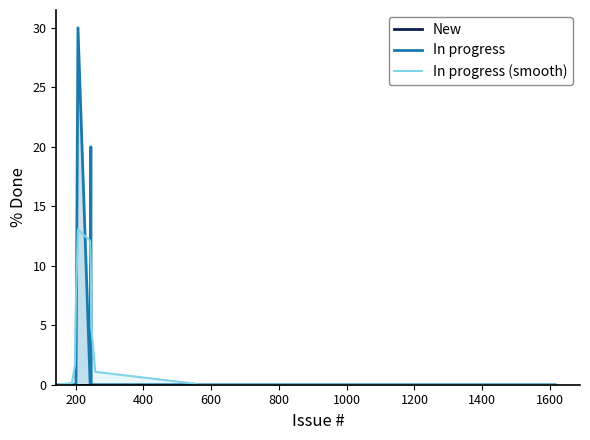

Does the chart display data point markers on the line(s)?

No